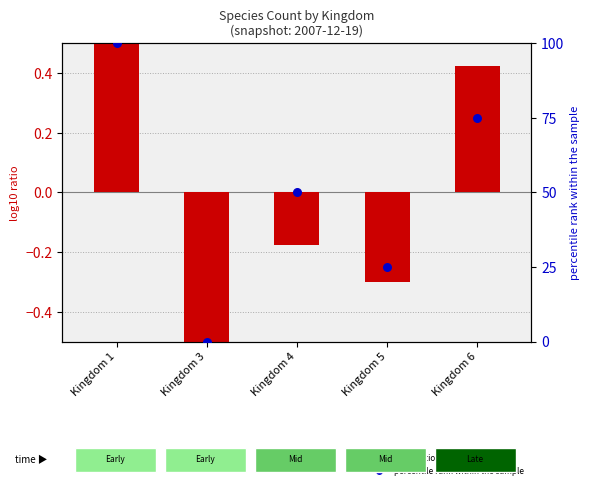

Is the value of percentile rank within the sample at Kingdom 3 greater than the value of log10 speciesCount at Kingdom 3?

Yes